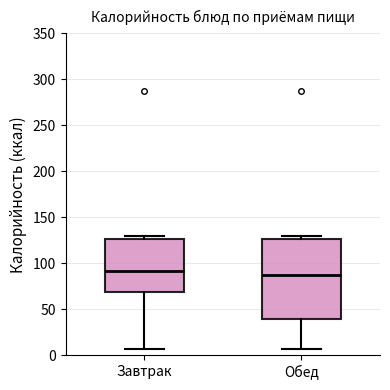

Where does the lower whisker of the box for Обед end on the y-axis? The values are not printed on the chart, so give them approximately, as read against the axis.

5